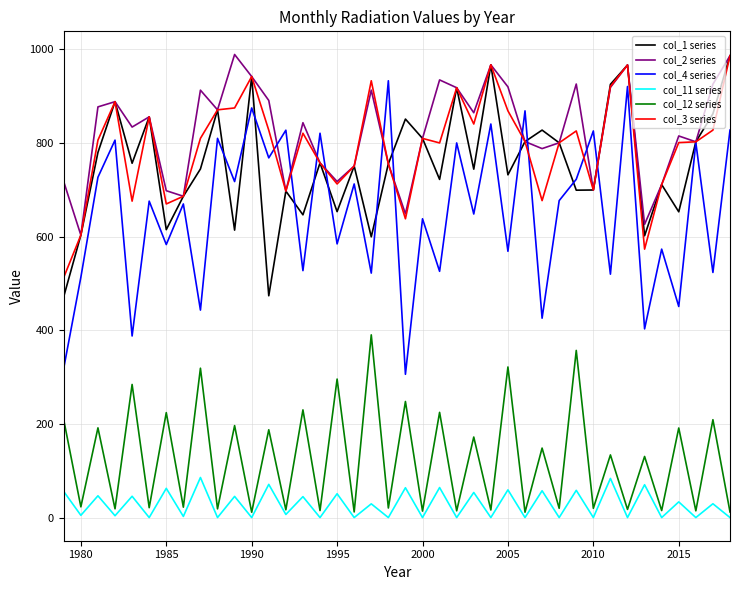

True or false: col_4 series and col_12 series intersect in this chart.

False